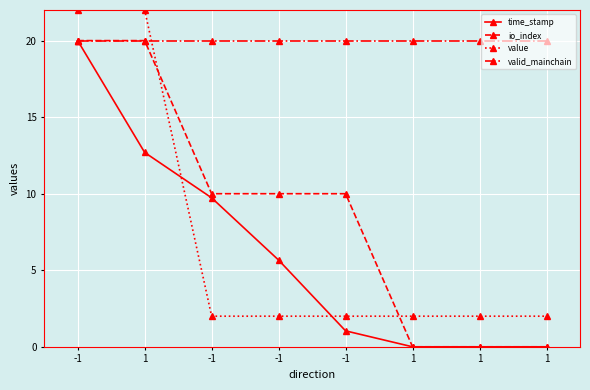

Is it true that valid_mainchain equals 20.0 at -1?

True